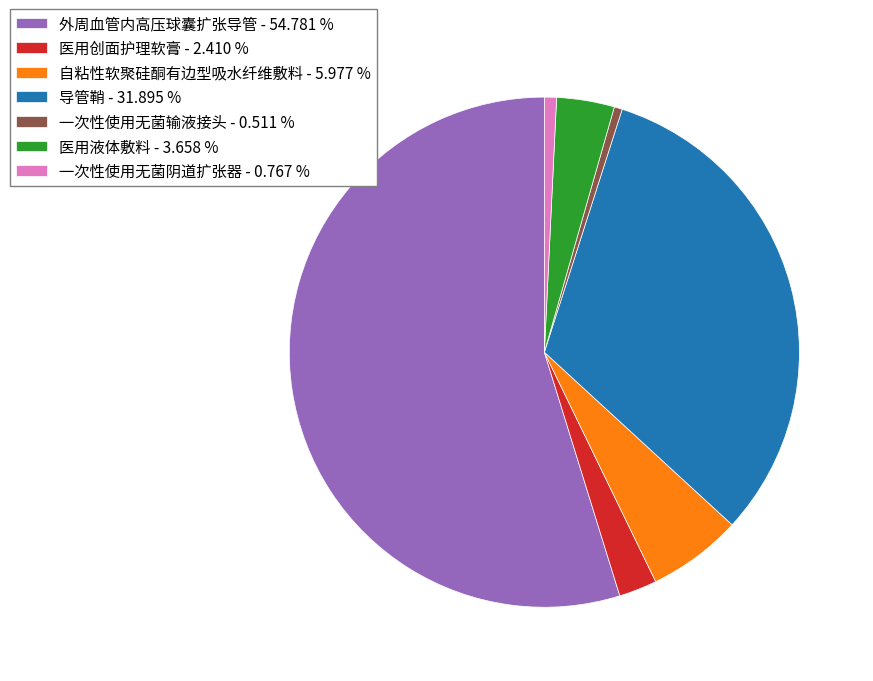

Count the number of slices in the pie.

7